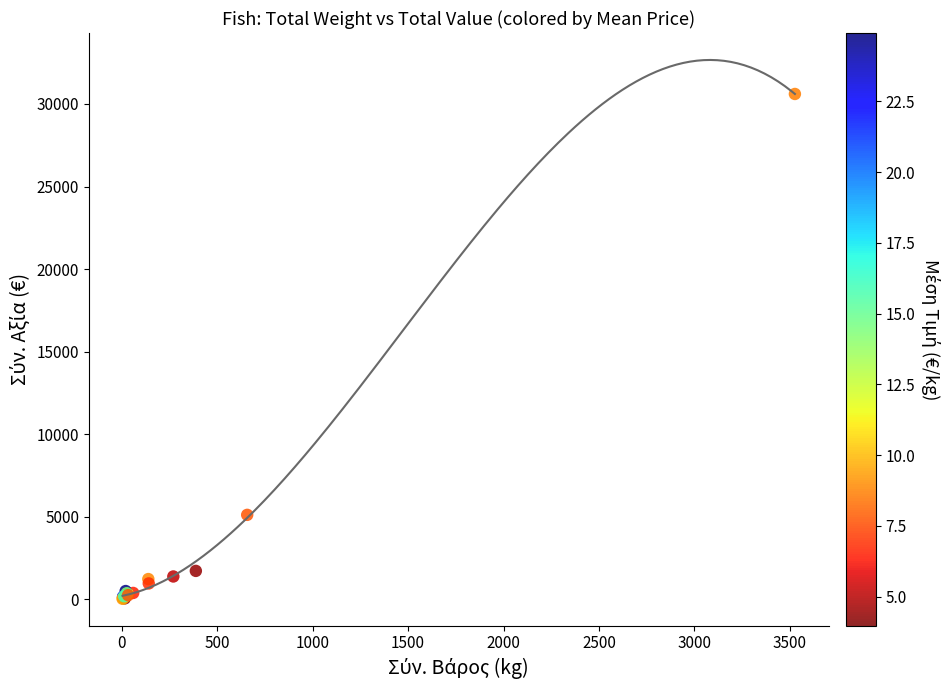

What Y value in the scatter plot is closest to 15321?

5118.5